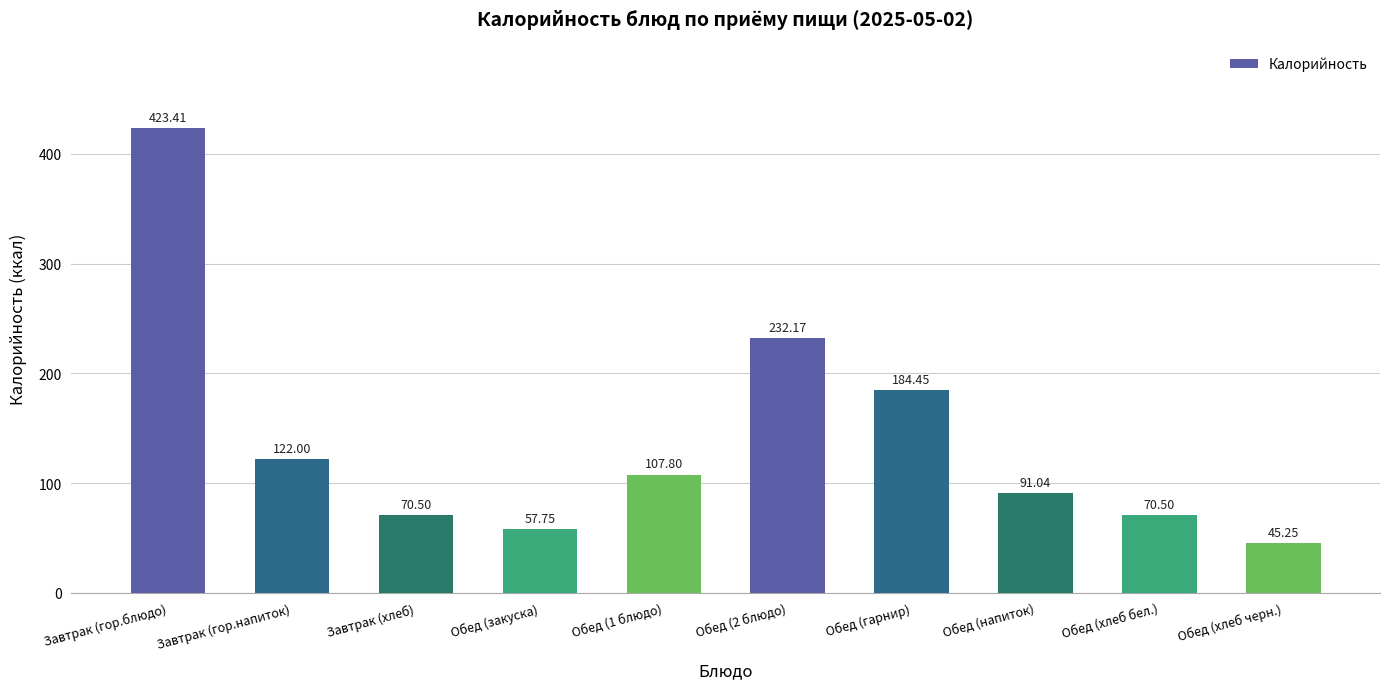

What is the ratio of the value at Обед (хлеб бел.) to the value at Обед (закуска)?

1.2